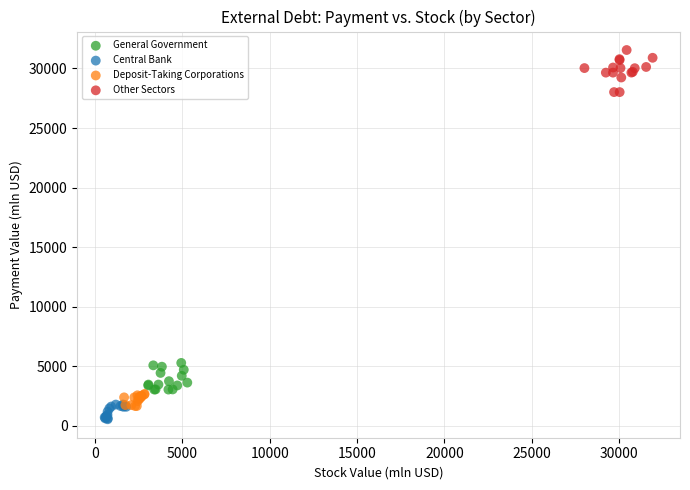

Which series contains the highest Y value?

Other Sectors